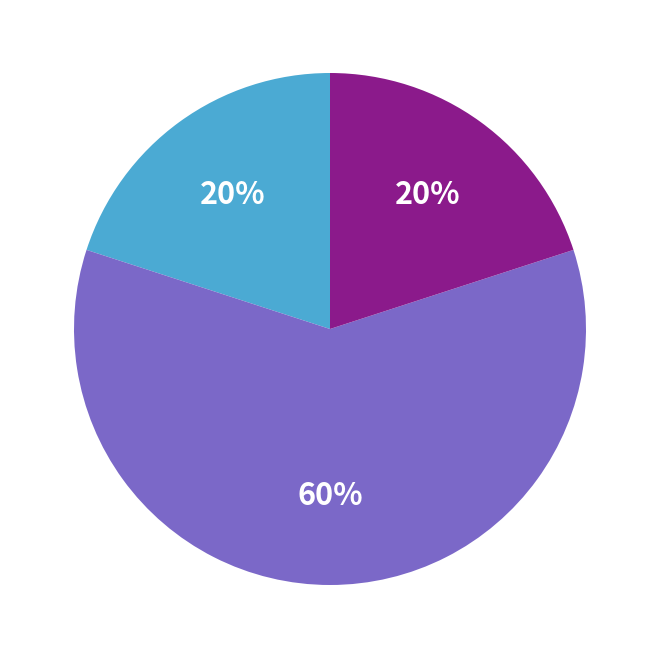

To the nearest percent, what is the difference between the largest and smallest slice percentages?

40%